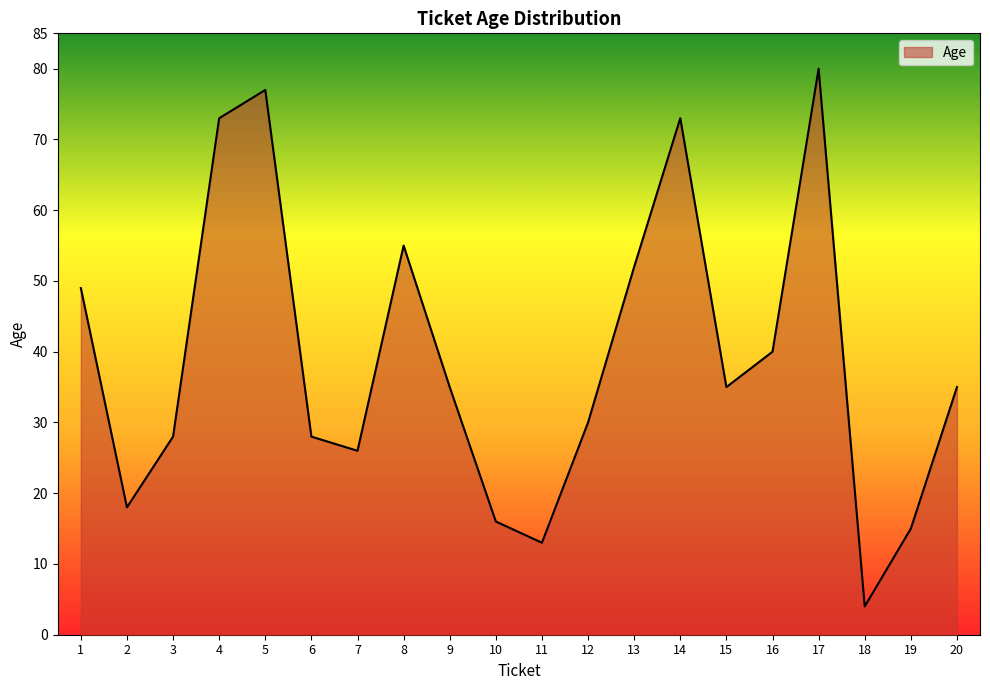

The chart shows a value of 35 at 20. True or false?

True